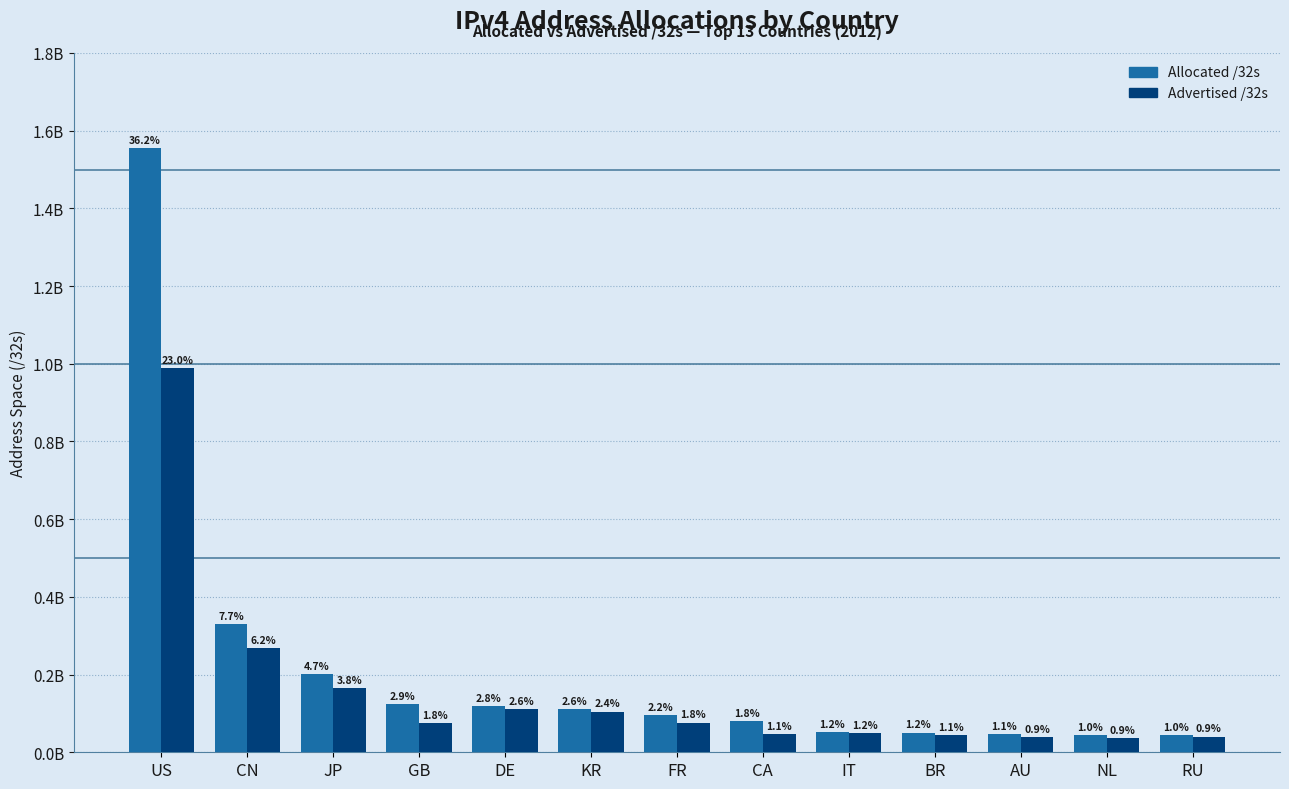

Are the bars horizontal?

No